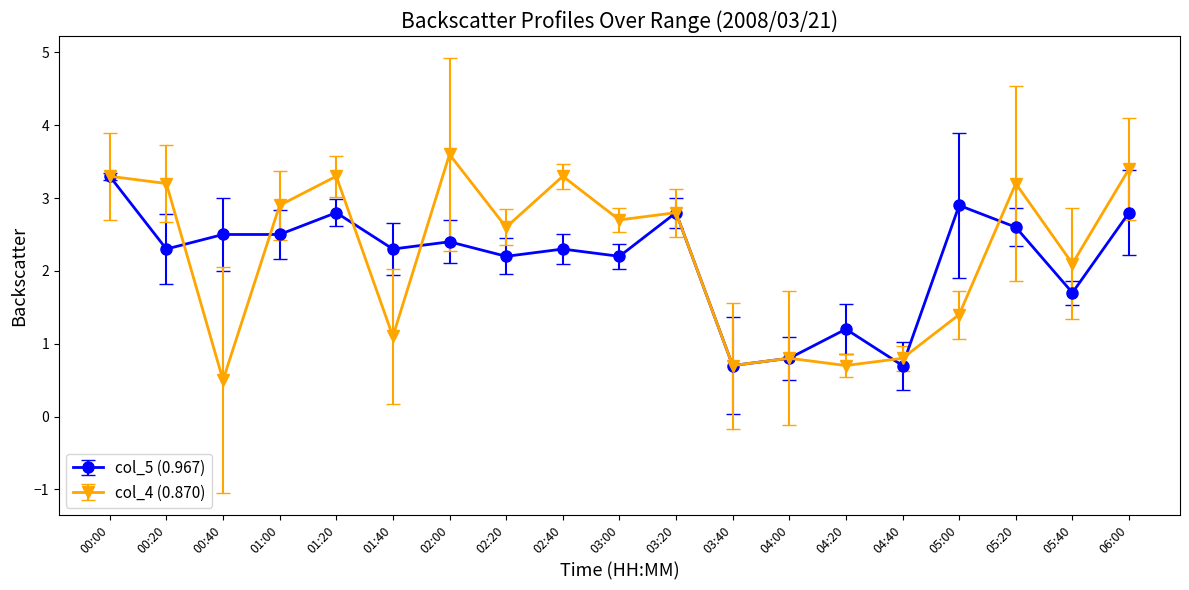

Which series has the widest spread of values?

col_4 (0.870)